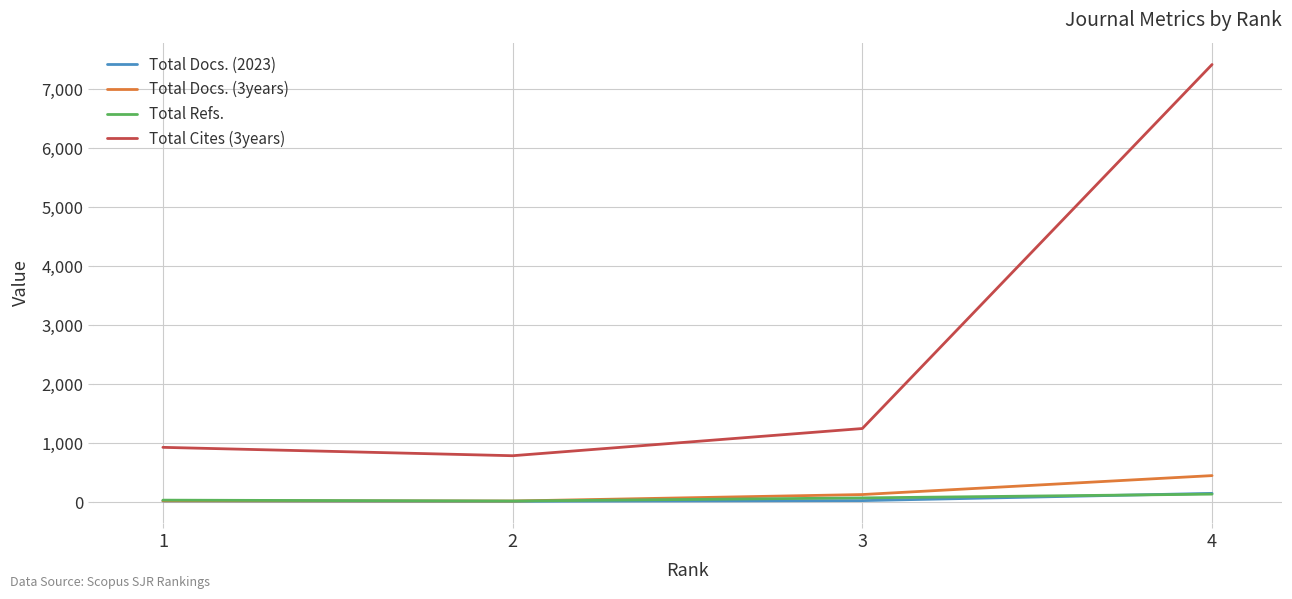

How many lines are shown in the chart?

4